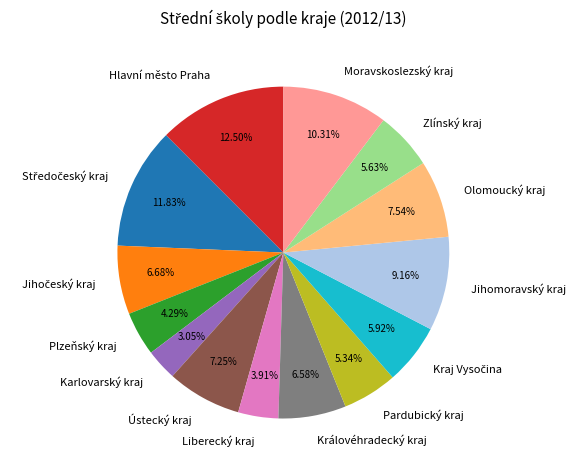

The Pardubický kraj slice represents 5% of the pie. True or false?

True